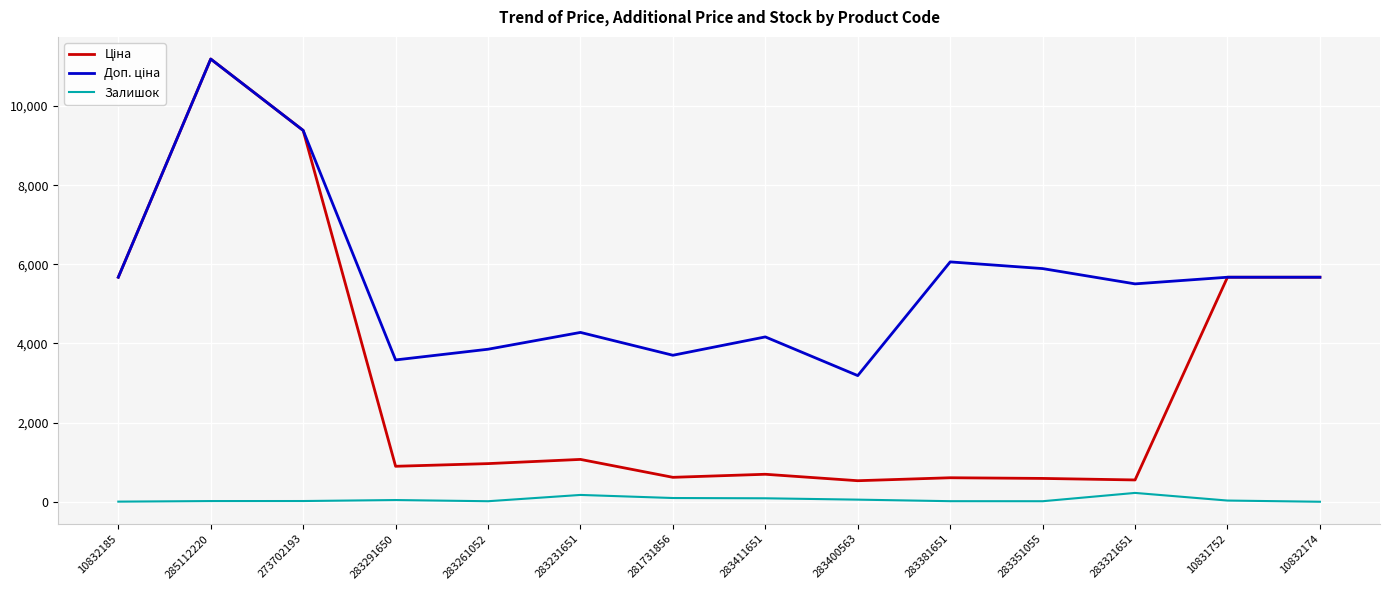

Is it true that Залишок equals 223.0 at 283321651?

True